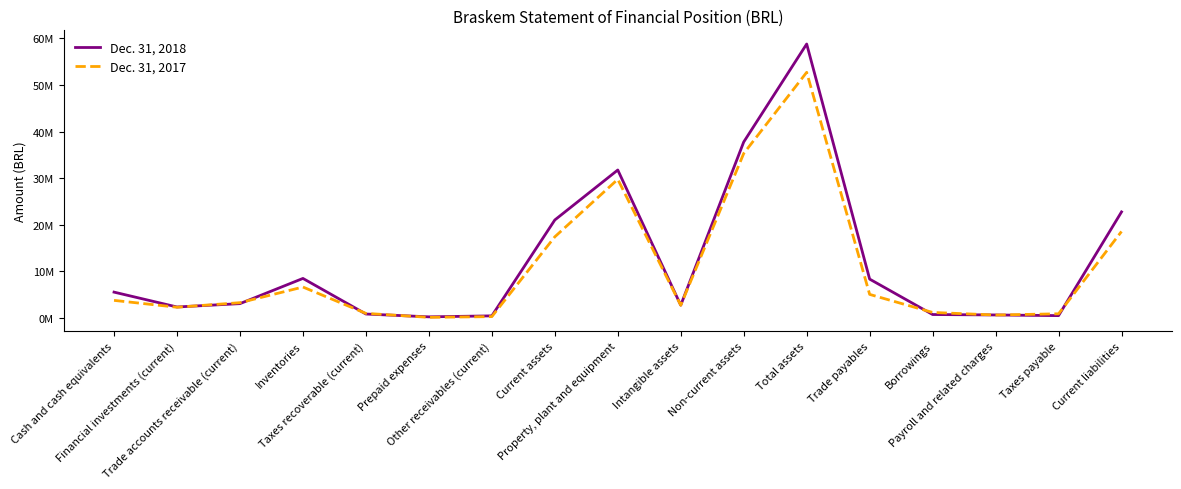

Is this an area chart (filled region under the line)?

No